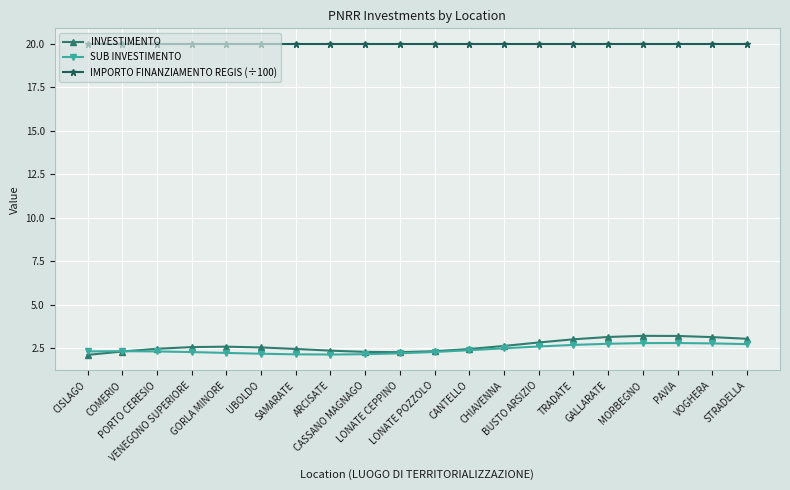

What is the value of the SUB INVESTIMENTO point at the 9th from the left?

2.1